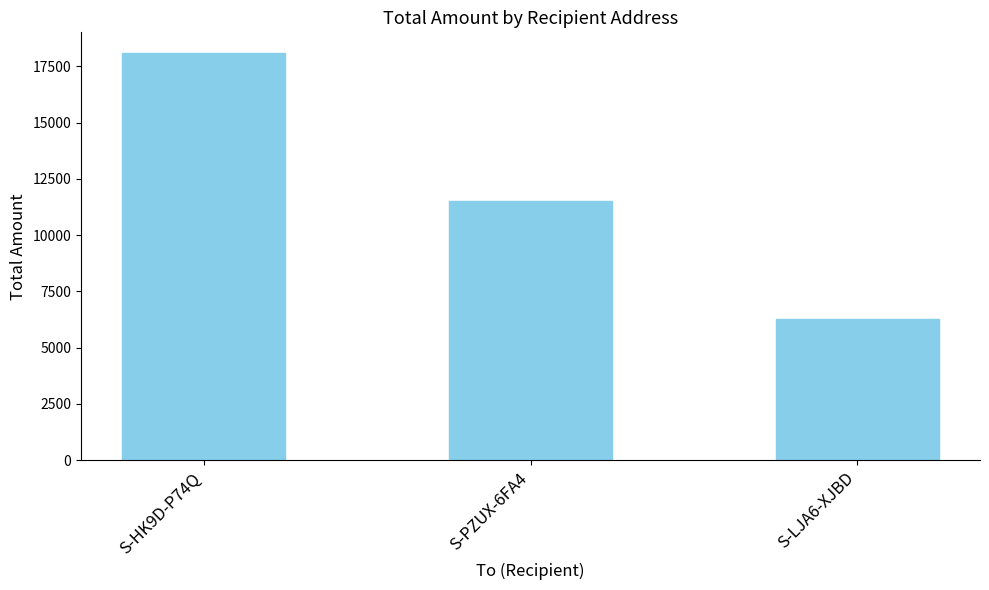

Rank the categories by value from highest to lowest.

S-HK9D-P74Q, S-PZUX-6FA4, S-LJA6-XJBD